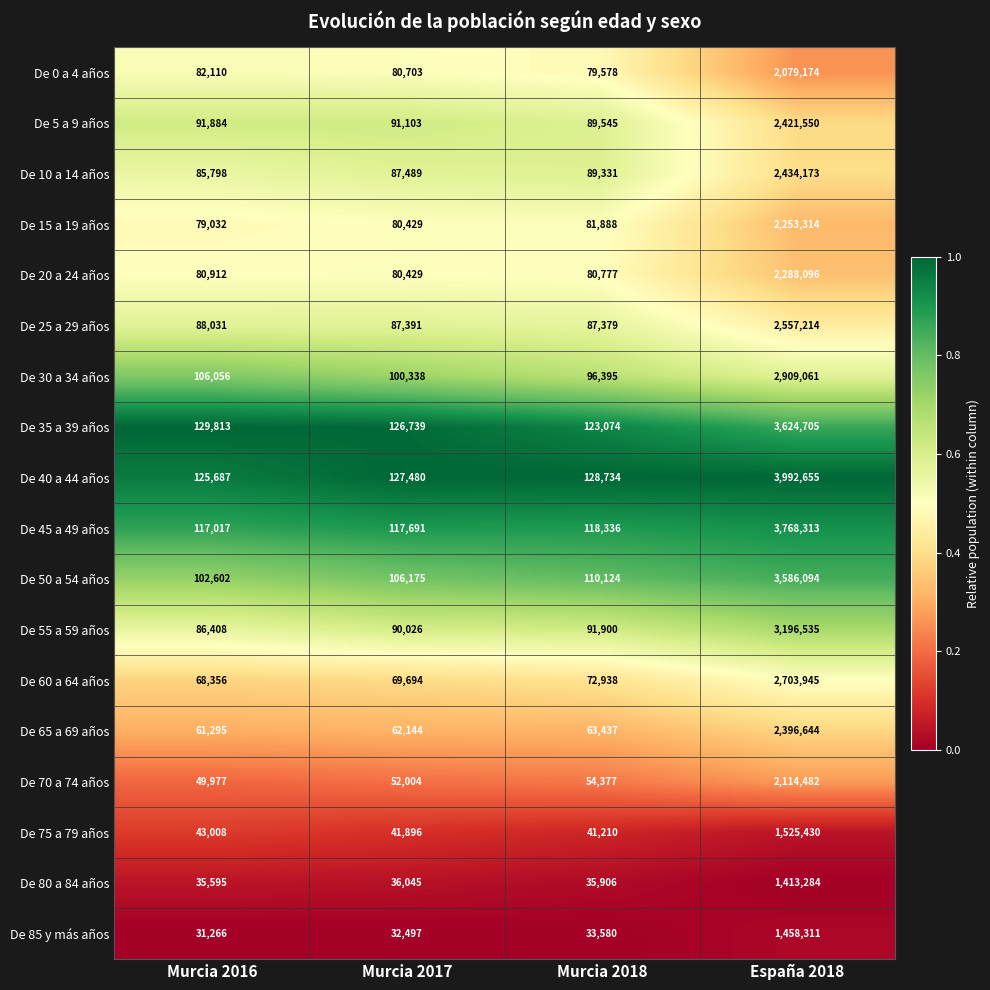

Is it true that De 30 a 34 años equals 4133150 at España 2018?

False